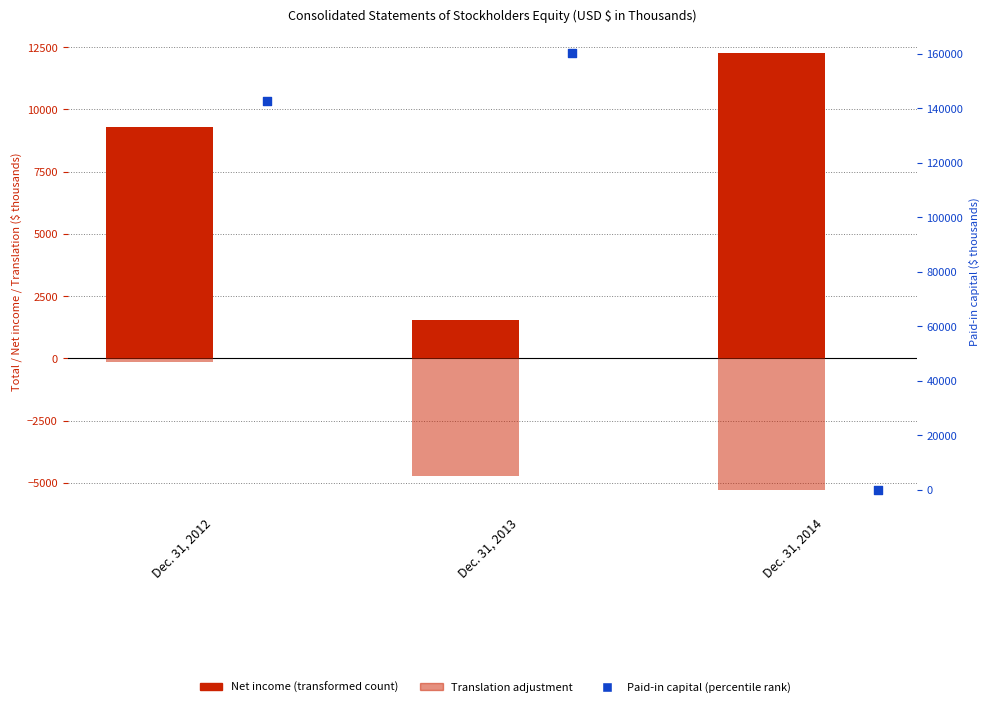

Which series has the largest Y range (max minus min)?

Paid-in capital